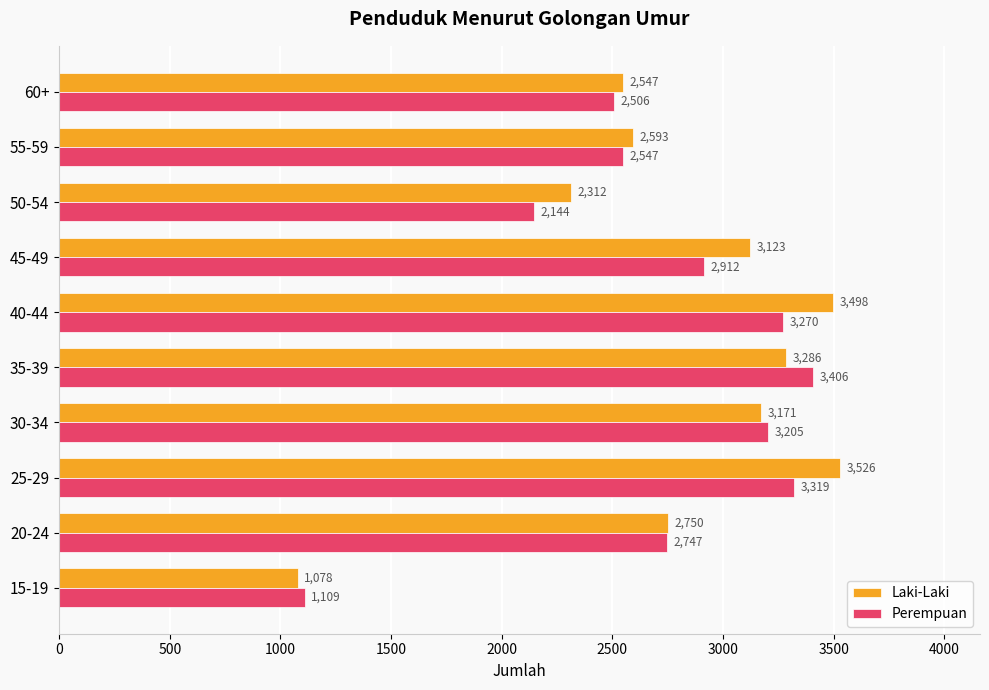

Is it true that Perempuan equals 3205 at 30-34?

True